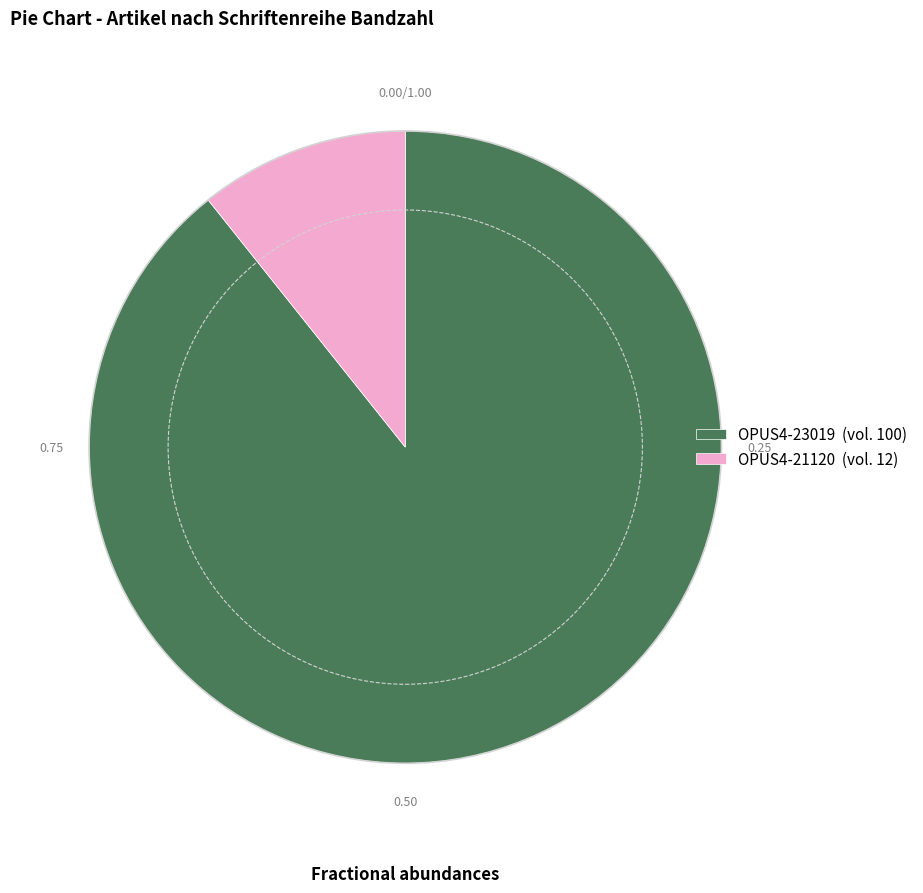

Approximately how many times larger is the value at OPUS4-21120 compared to OPUS4-23019?

0.1